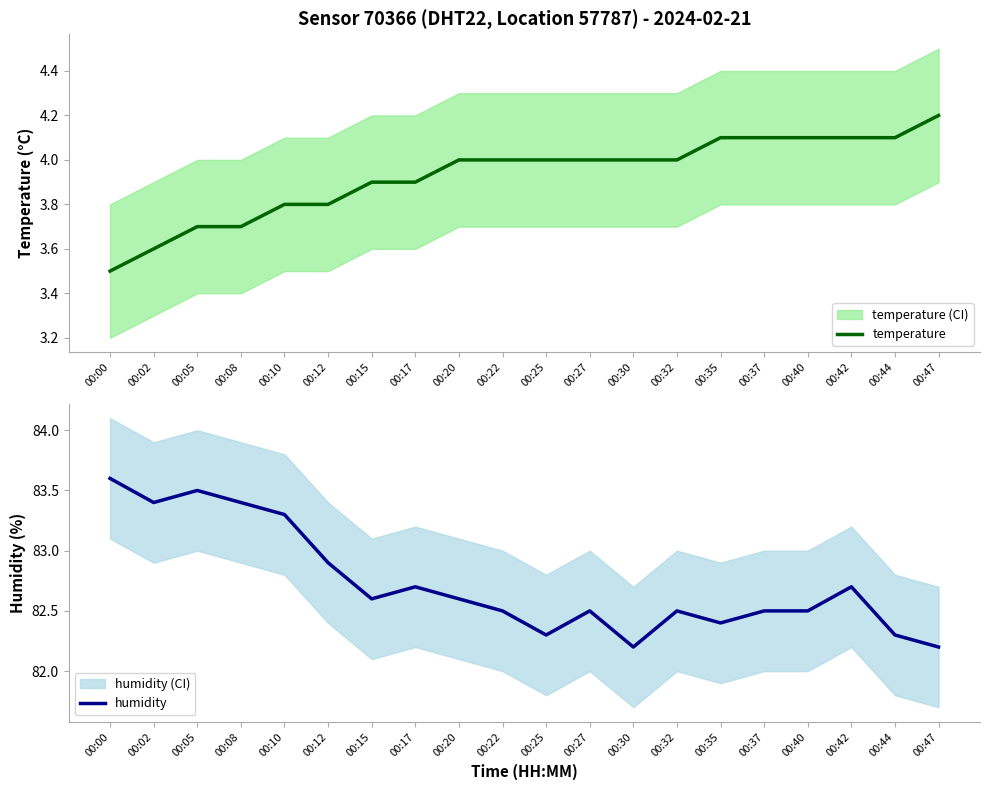

At which label does humidity reach its minimum?

00:30